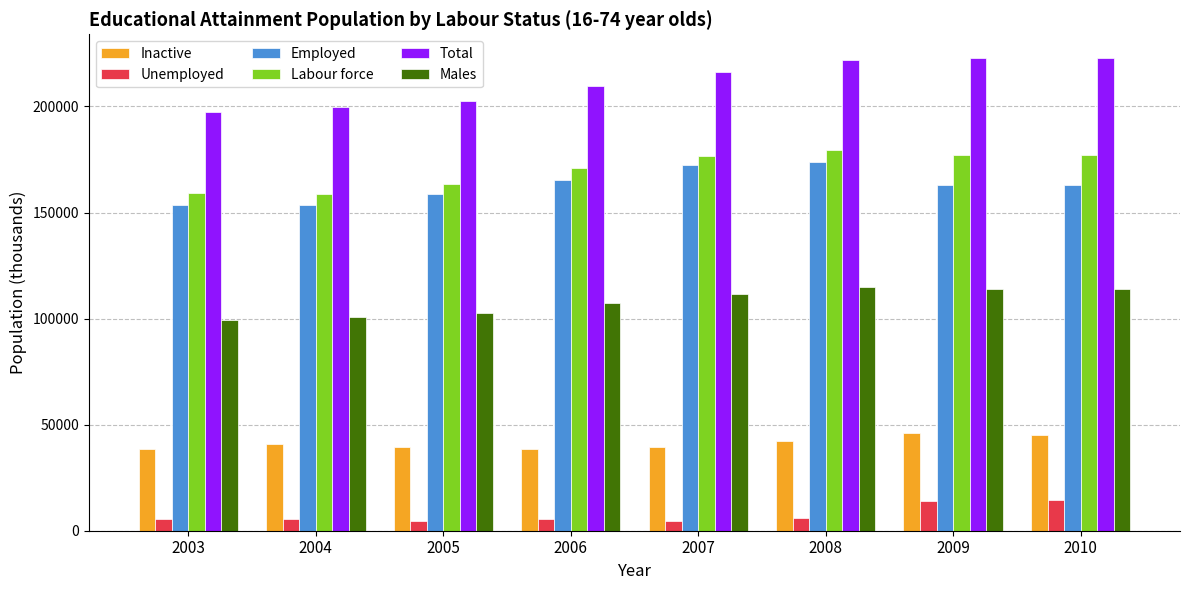

Rank the series at 2010 from lowest to highest value.

Unemployed, Inactive, Males, Employed, Labour force, Total